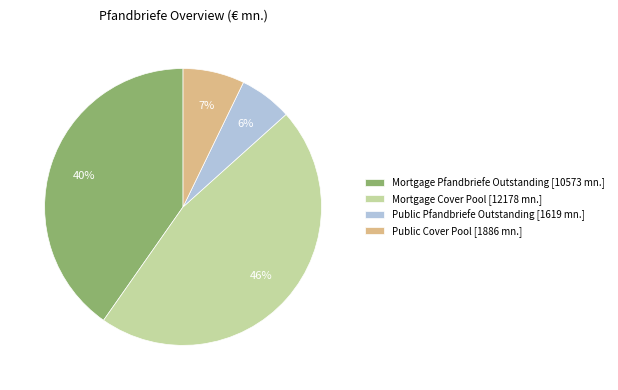

Between Mortgage Pfandbriefe Outstanding and Public Pfandbriefe Outstanding, which is larger?

Mortgage Pfandbriefe Outstanding